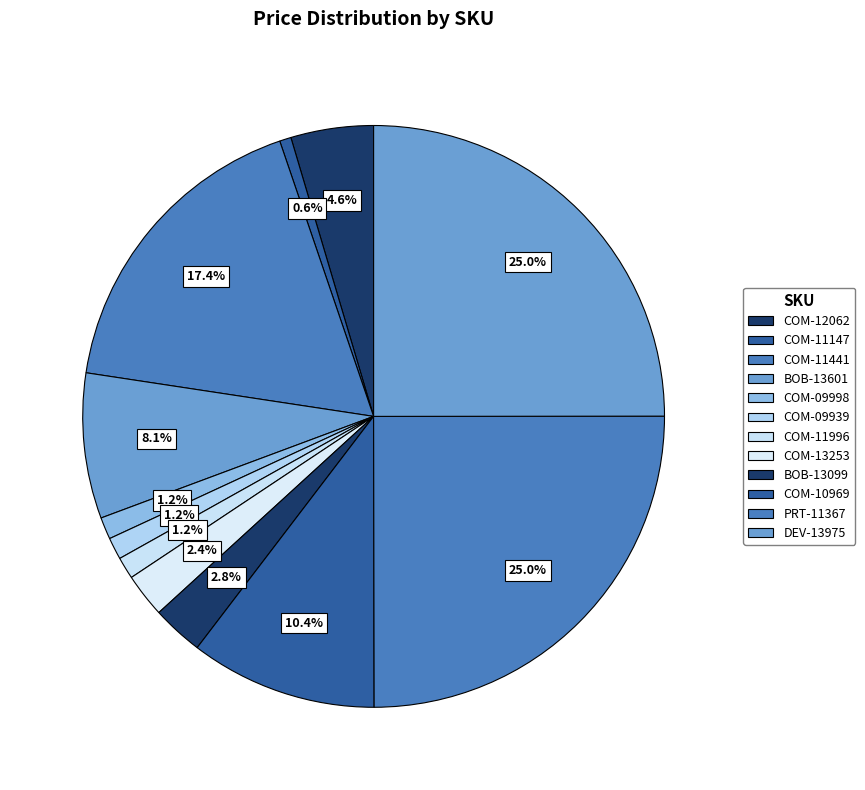

How many segments does this pie chart have?

12